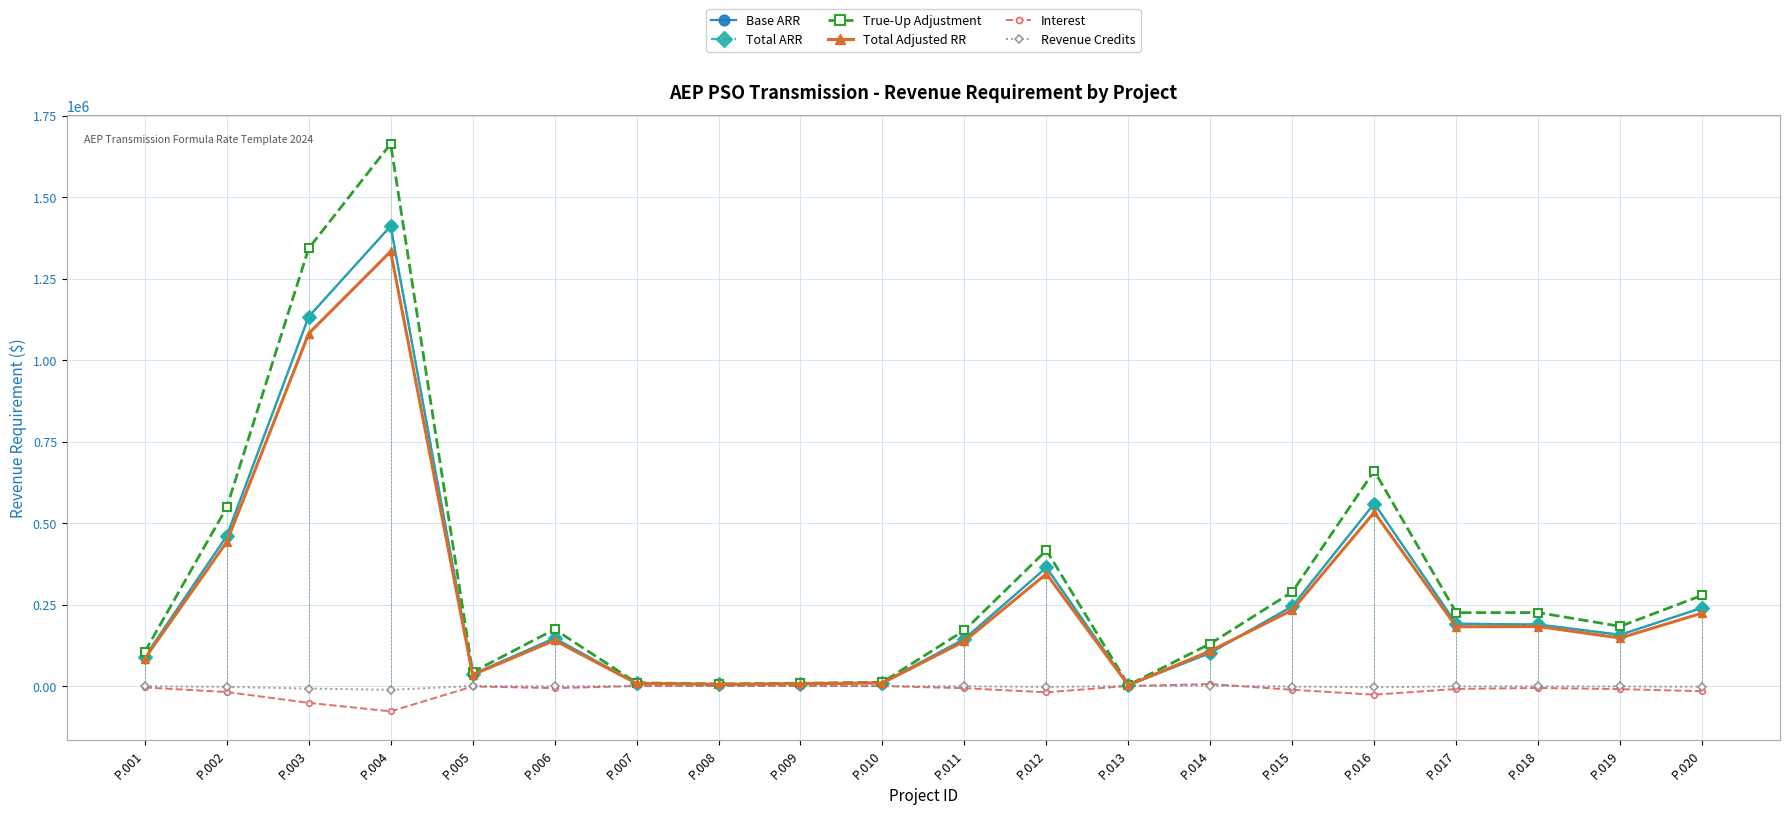

What is the difference between the Total ARR values at P.013 and P.009?

4532.5